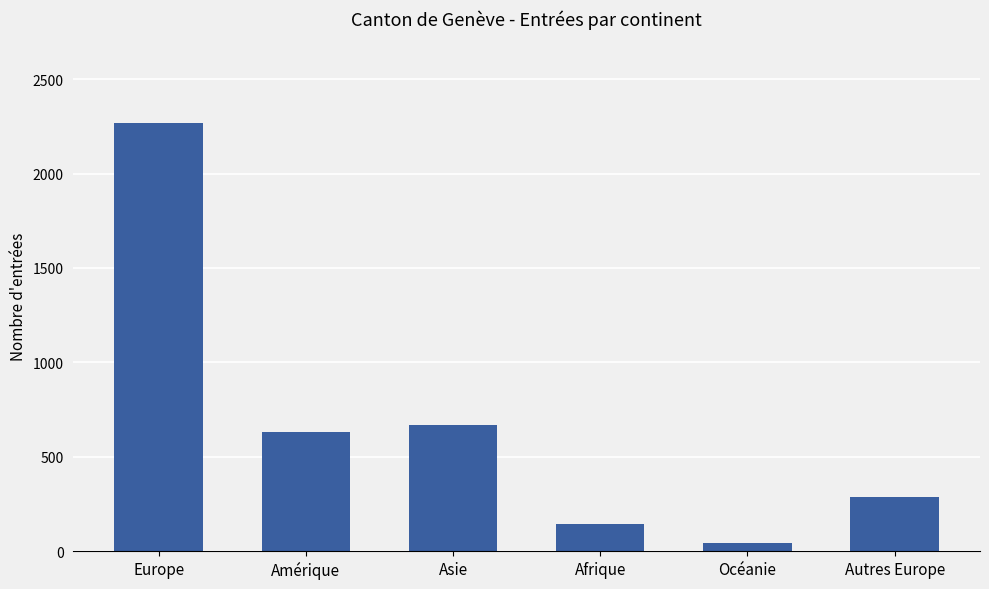

Which category has the lowest value across all series?

Océanie